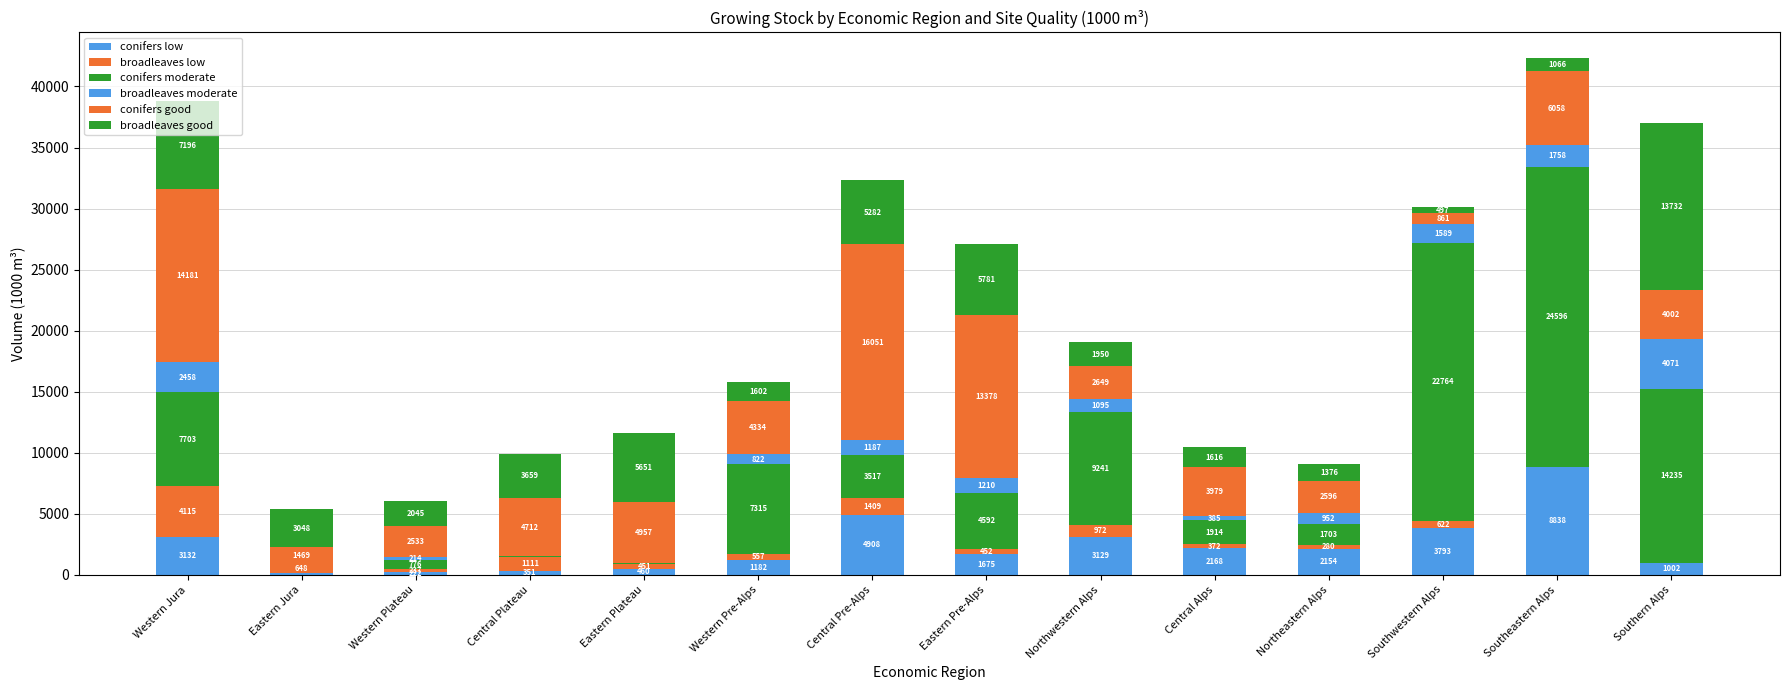

What is the difference between the maximum and second lowest values in the broadleaves moderate series?

4026